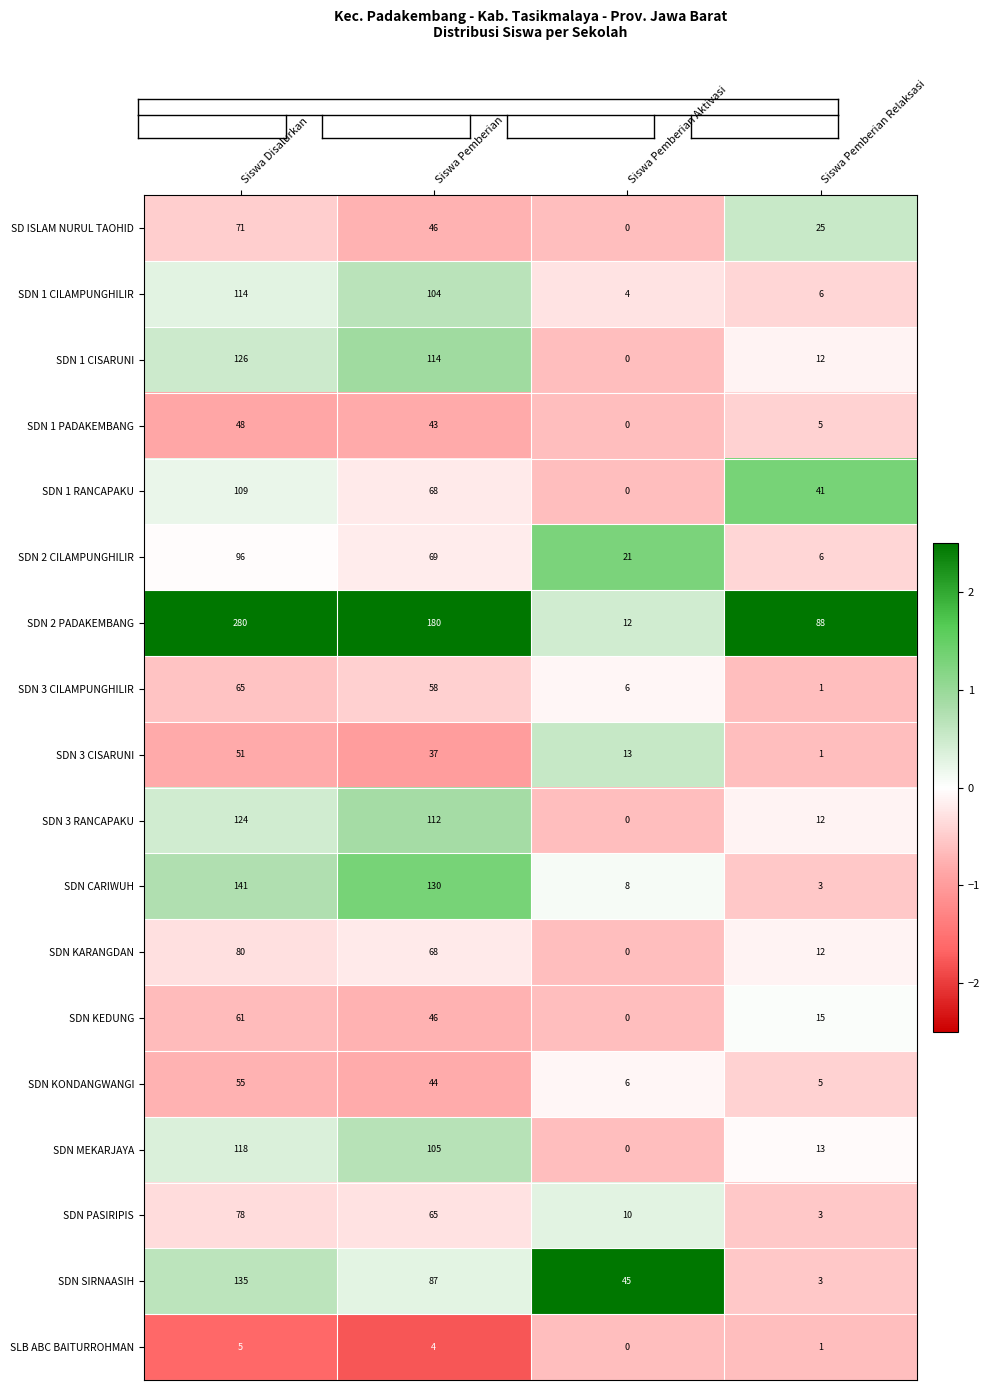

What is the difference between the SDN KEDUNG values at Siswa Pemberian Aktivasi and Siswa Pemberian?

46